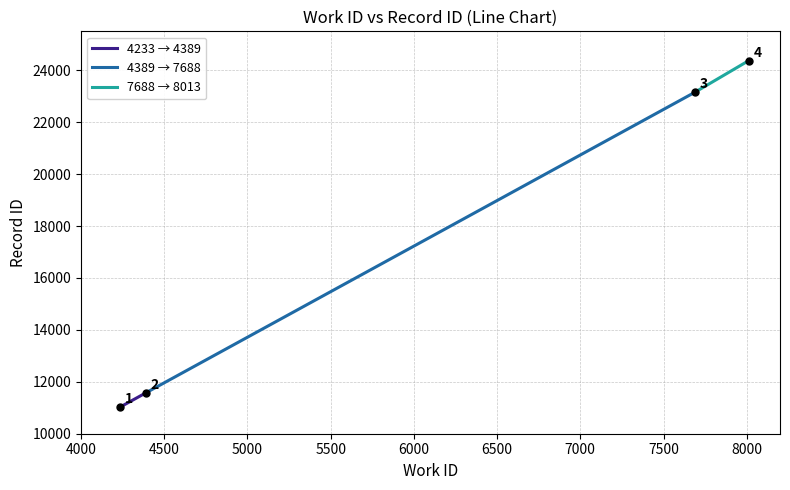

Between 4000 and 4500, which is larger?

4500